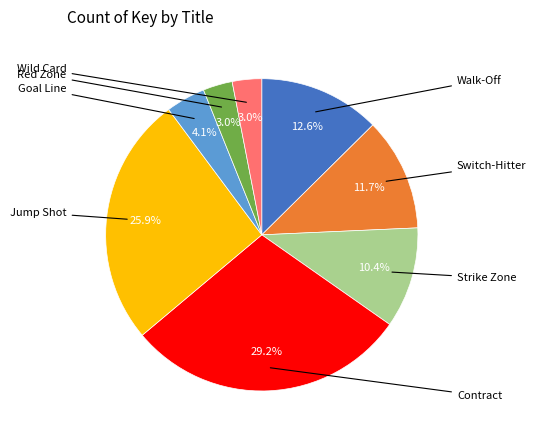

To the nearest percent, what is the difference between the largest and smallest slice percentages?

26%